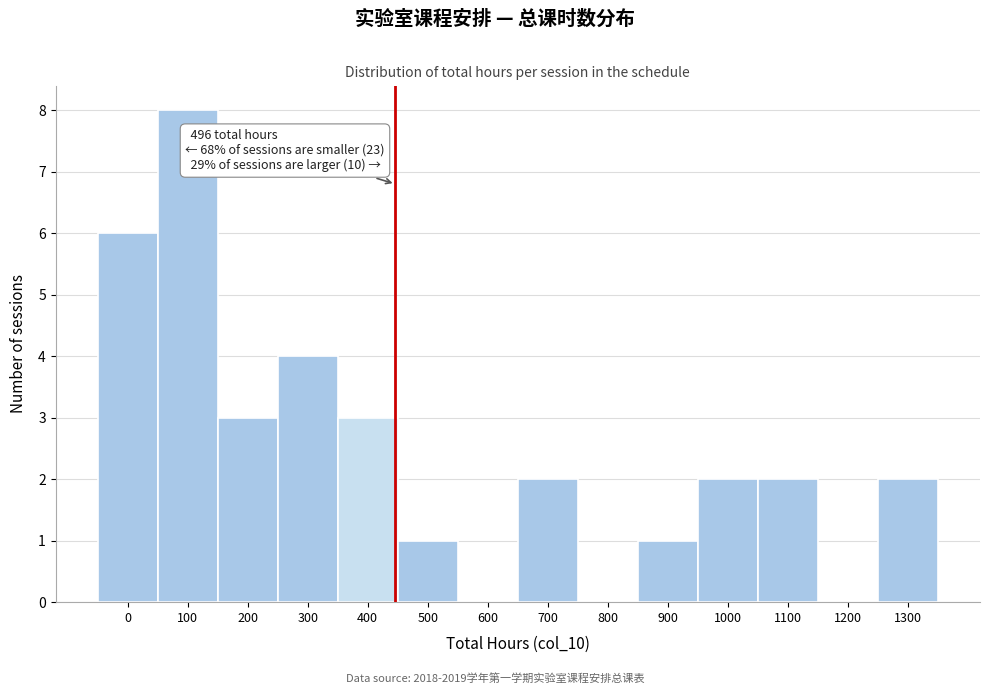

Reading right to left, list all the values displayed in this chart.

1300=2	1200=0	1100=2	1000=2	900=1	800=0	700=2	600=0	500=1	400=3	300=4	200=3	100=8	0=6